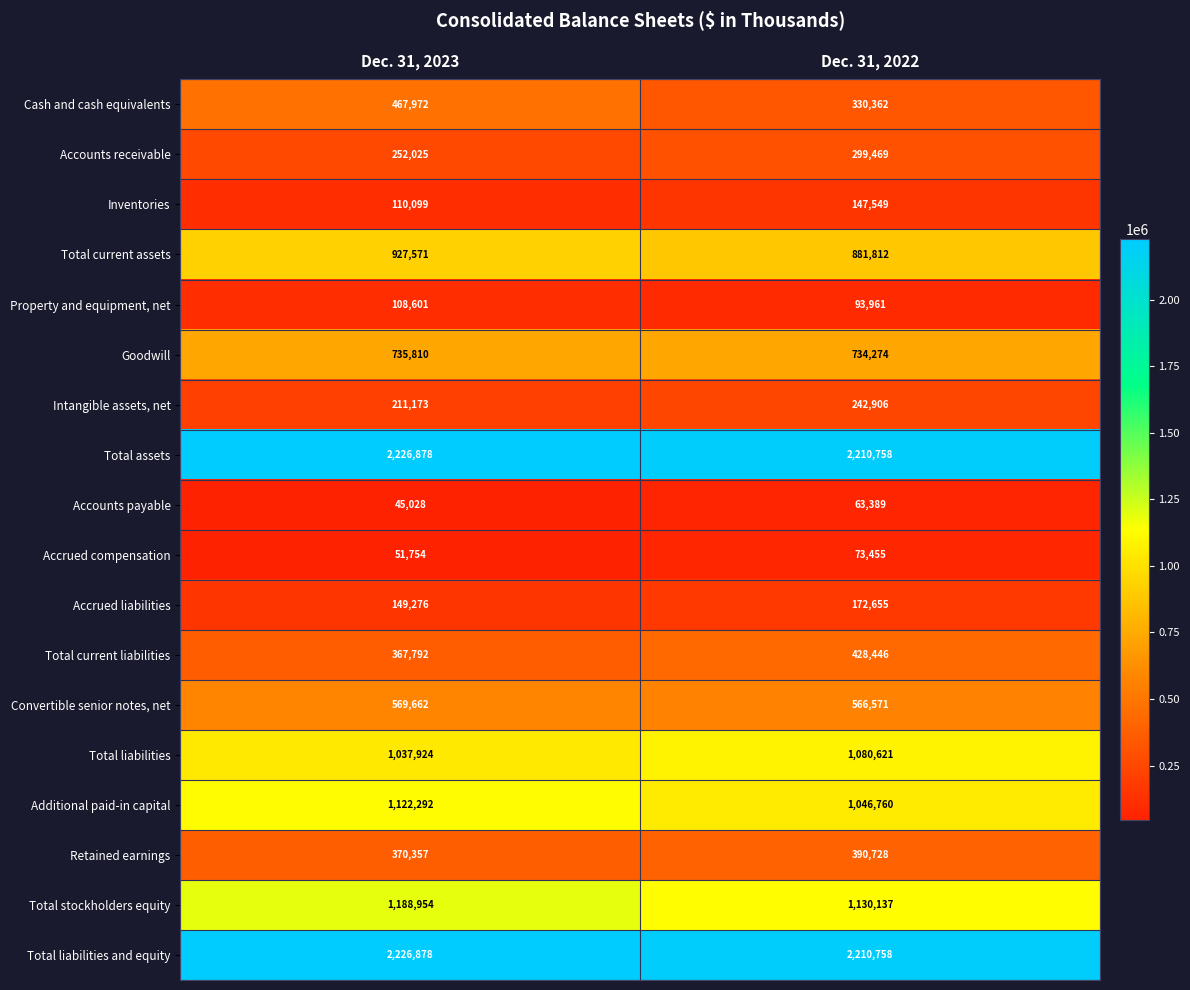

How many series are shown in this chart?

18